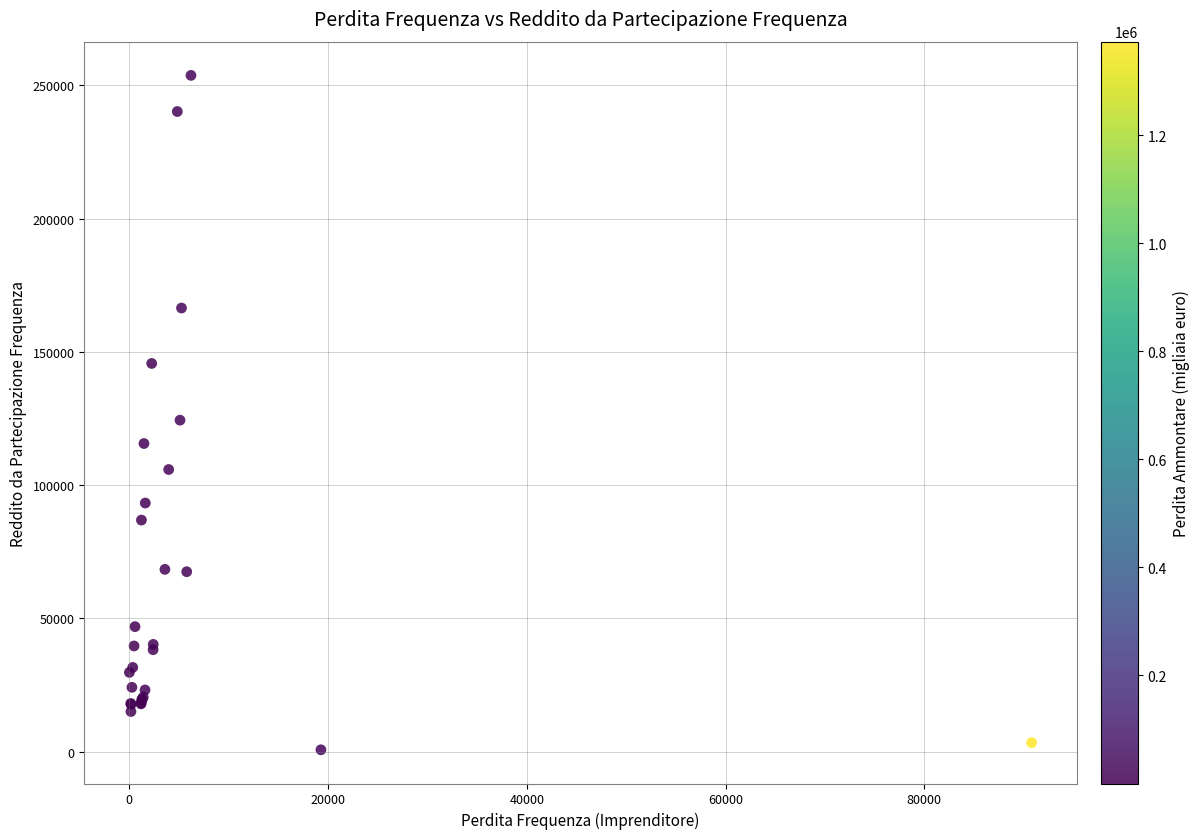

What Y value in the scatter plot is closest to 127194?

124347